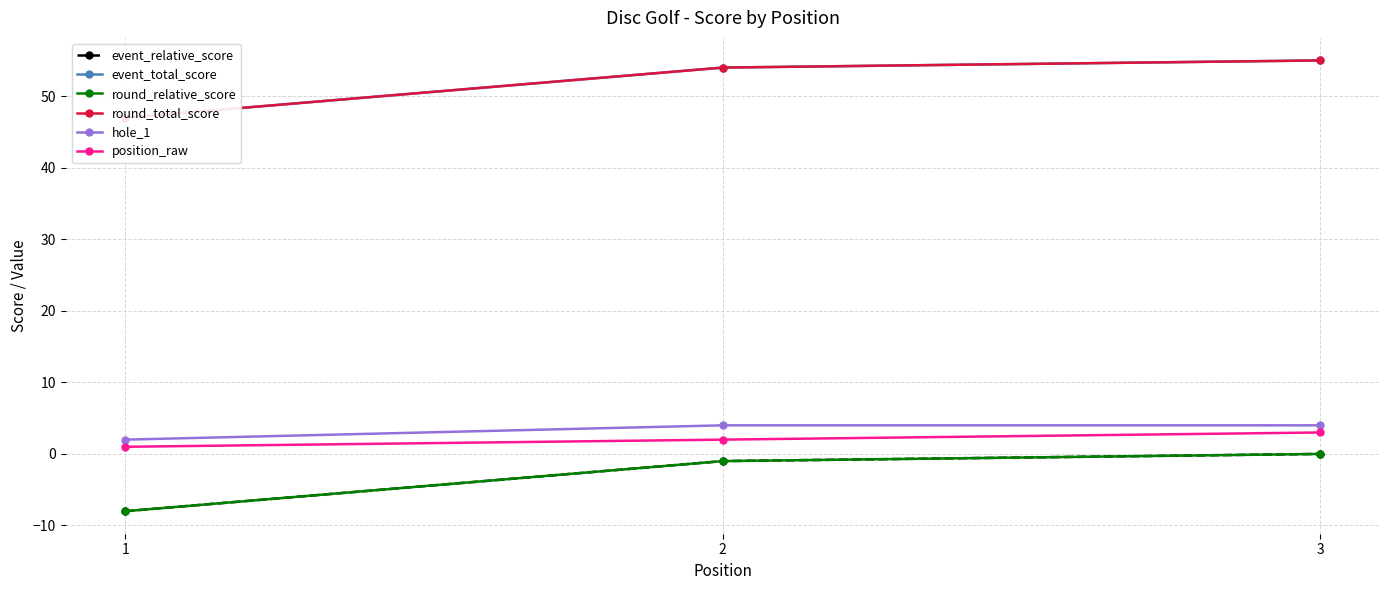

What is the value of the hole_1 point at the 3rd from the left?

4